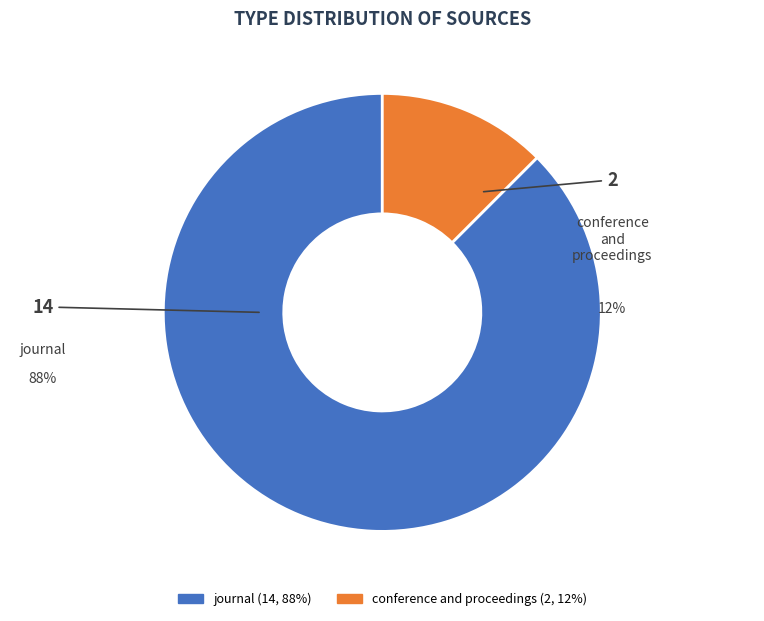

Which slice represents more than half of the pie?

journal